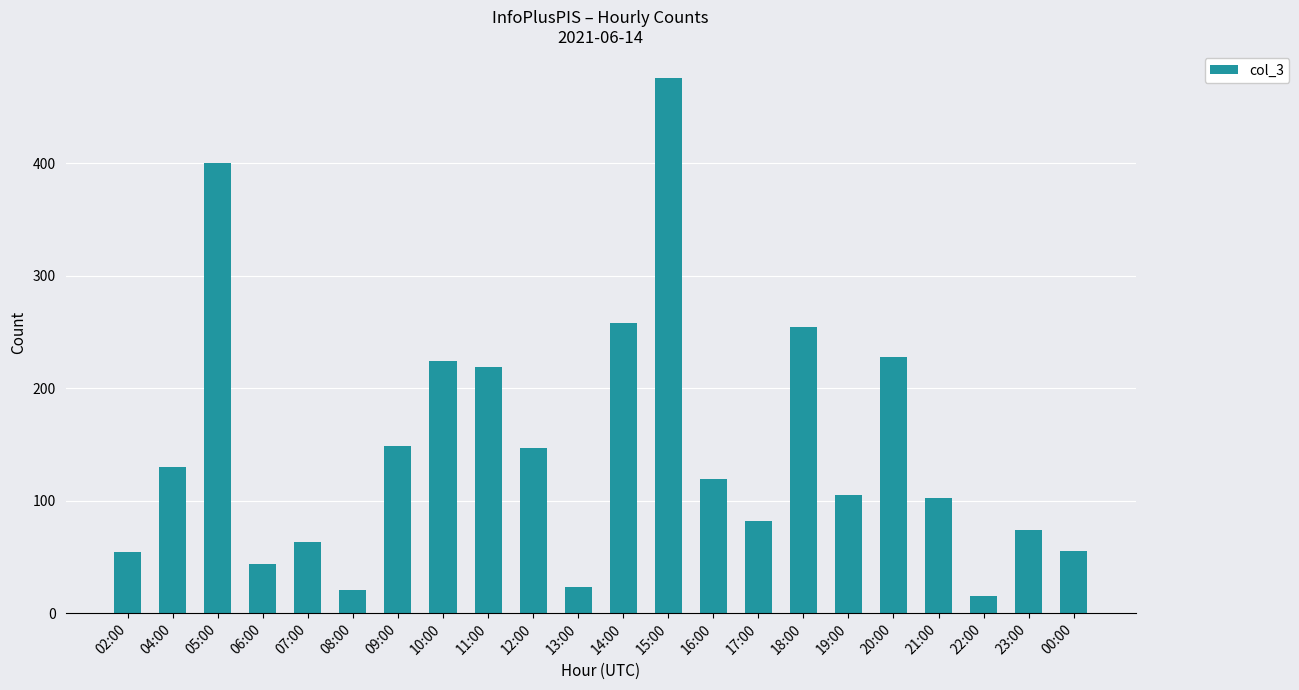

At which category does the chart reach its peak across all series?

15:00